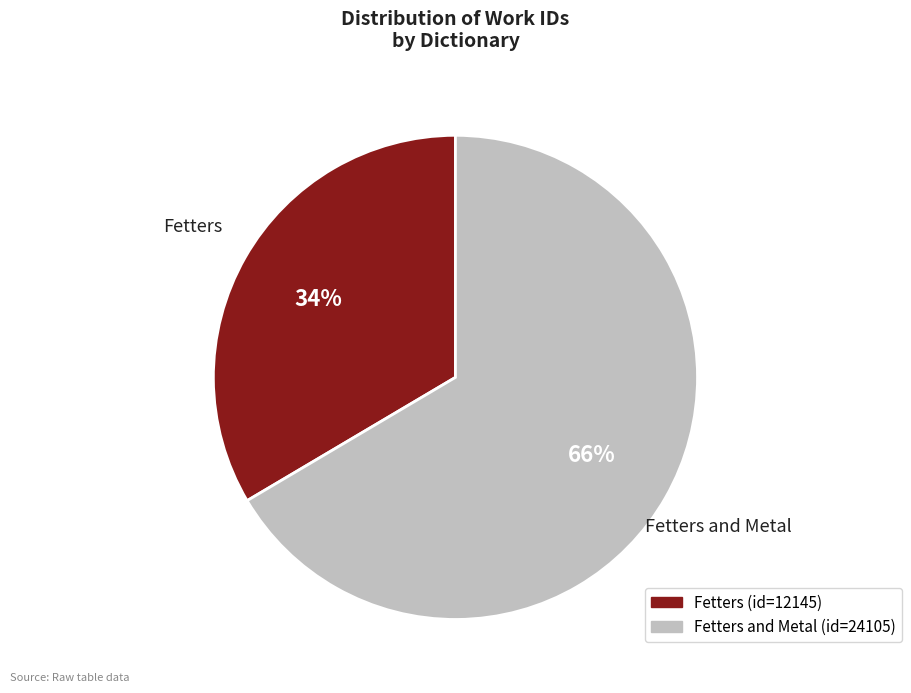

To the nearest percent, what is the average slice percentage?

50%